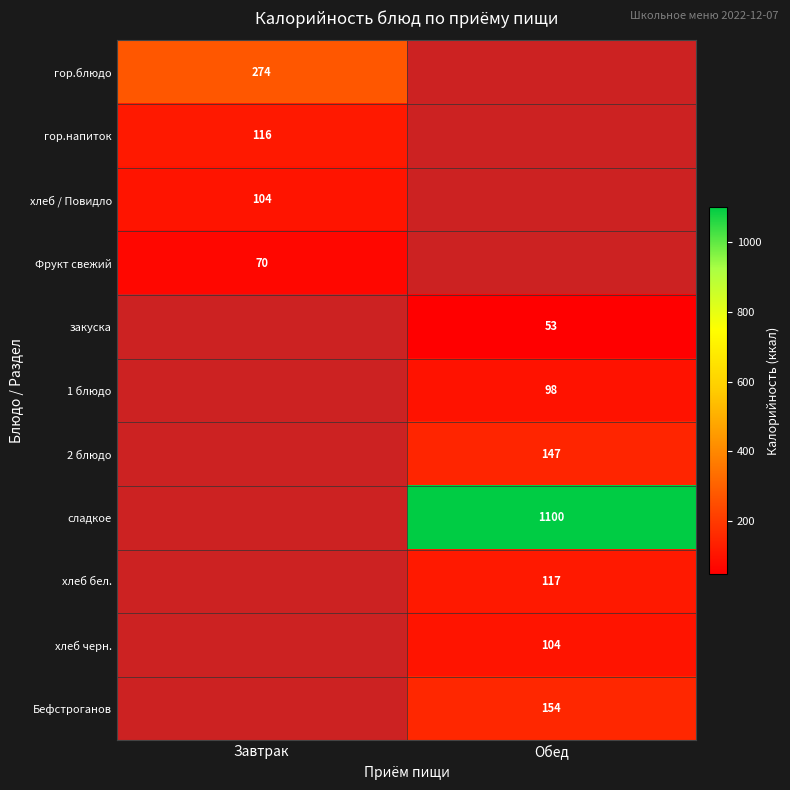

The Бефстроганов series shows 154 at Обед. True or false?

True